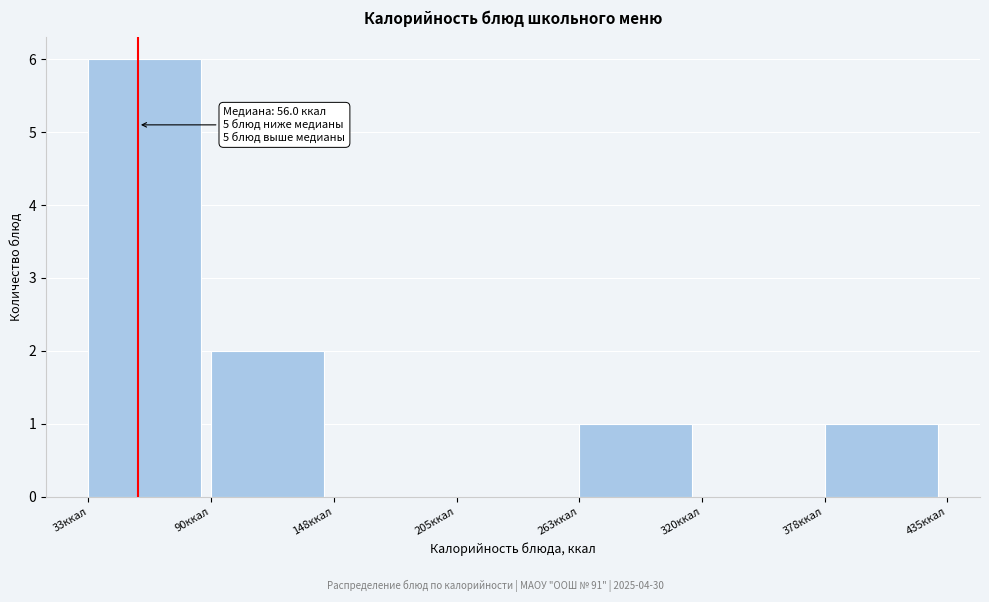

Over which range of the x-axis is the bar tallest?

30 to 90